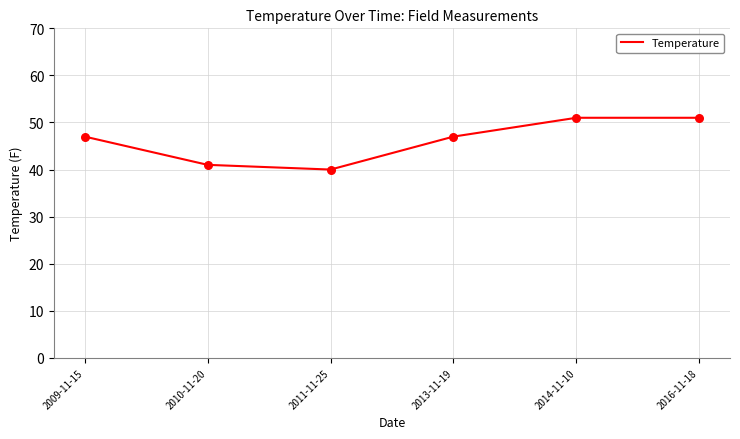

Between 2009-11-15 and 2014-11-10, which is larger?

2014-11-10